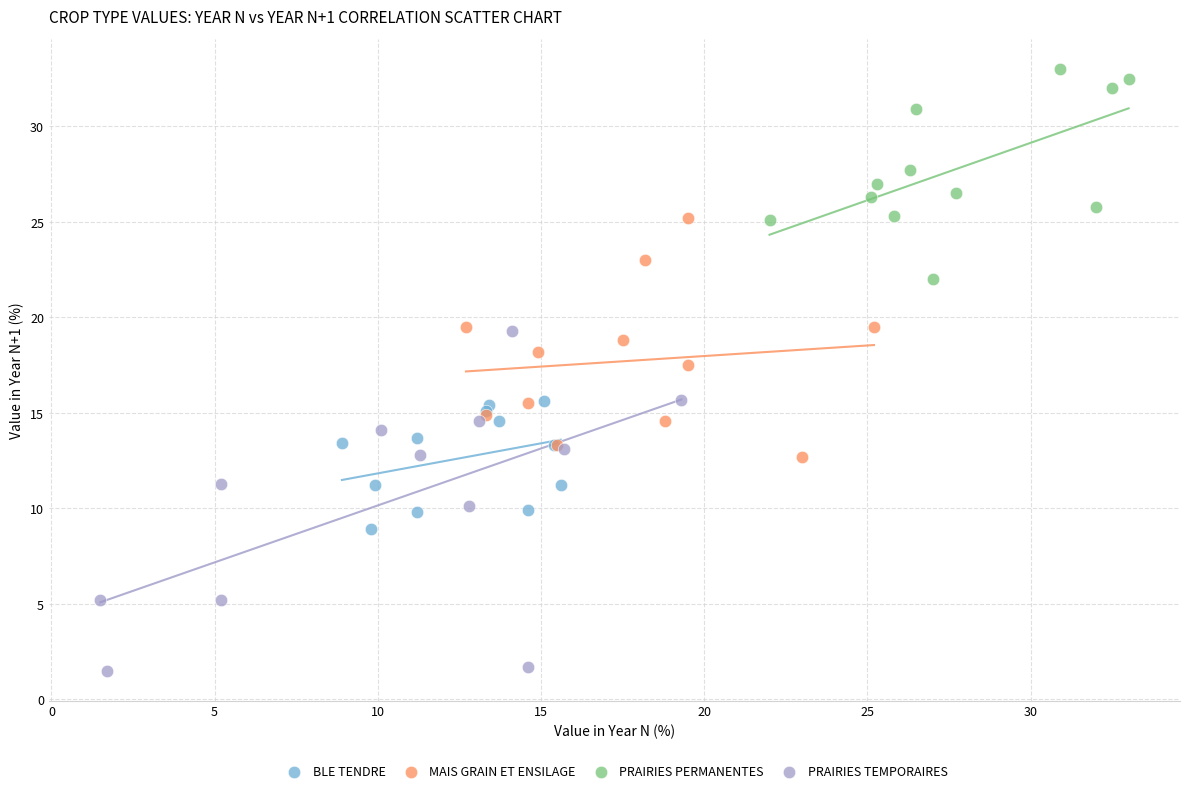

Which series contains the highest Y value?

PRAIRIES PERMANENTES